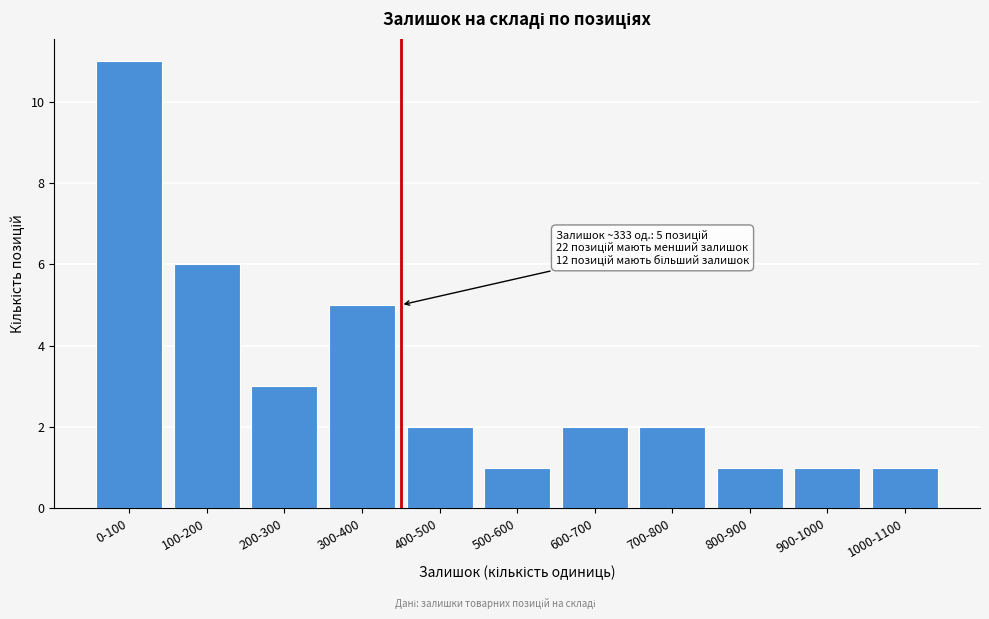

Reading left to right, transcribe all the data shown in this chart.

11	6	3	5	2	1	2	2	1	1	1